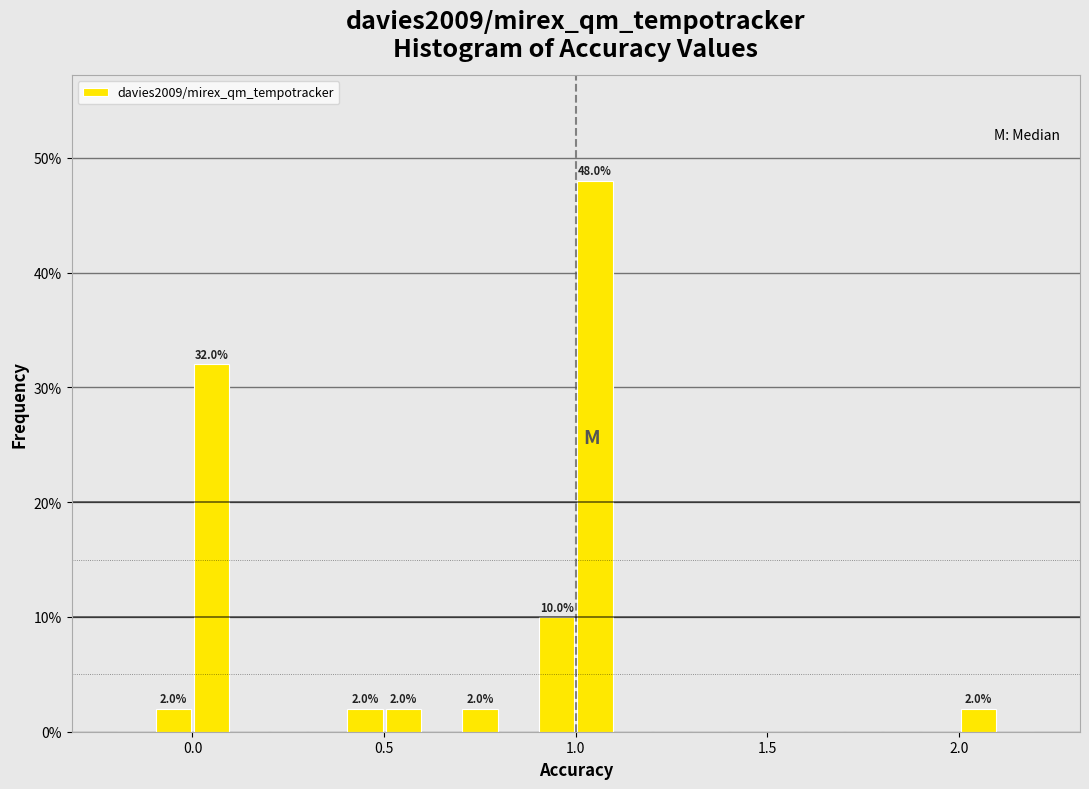

Read against the x-axis, roughly where is the centre of the tallest bar?

1.05